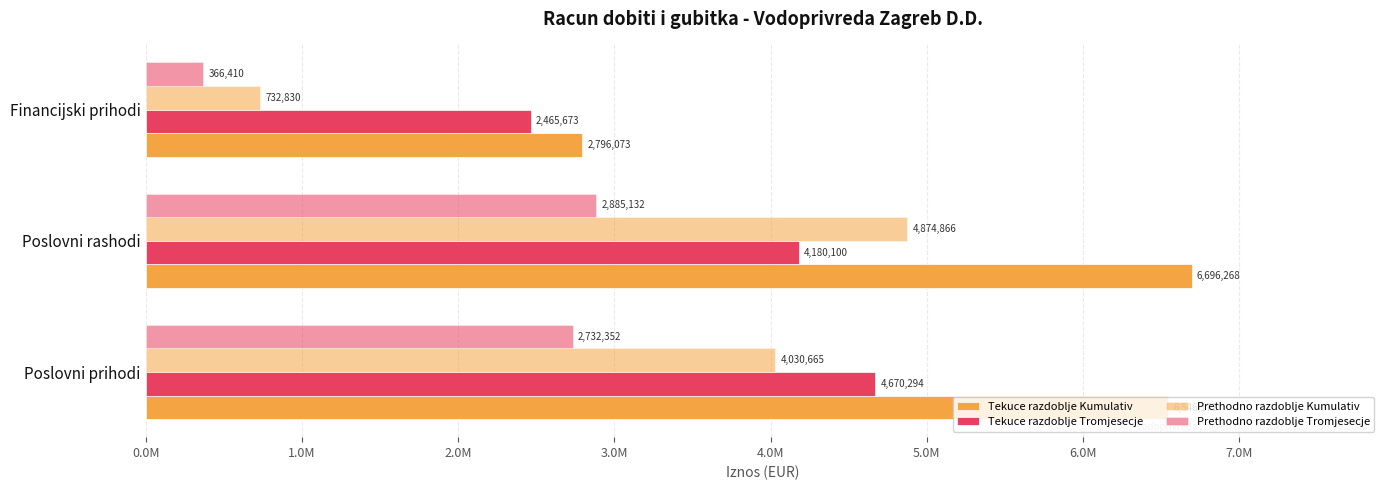

Count the number of categories in the chart.

3